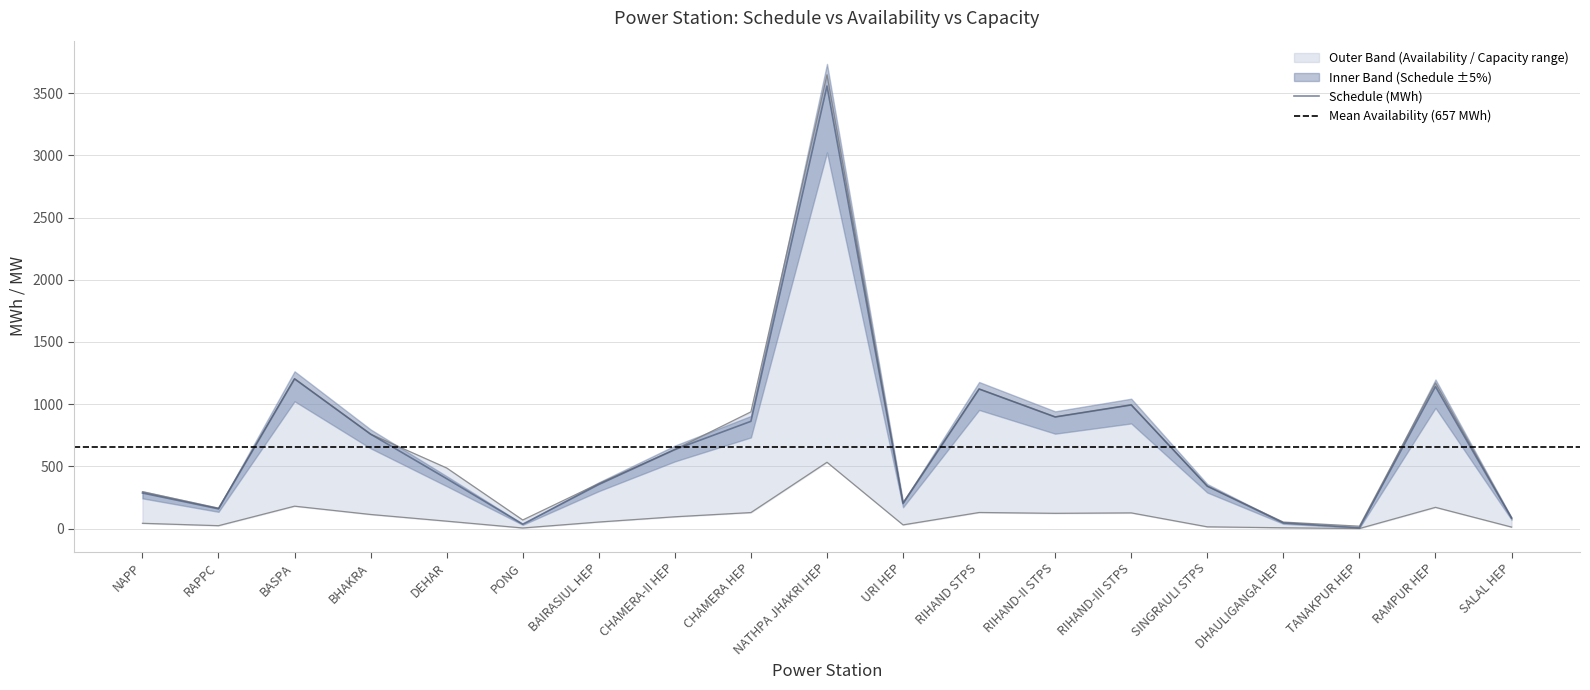

What is the sum of the Declared Availability (MWh) values at TANAKPUR HEP and DHAULIGANGA HEP?

8.0